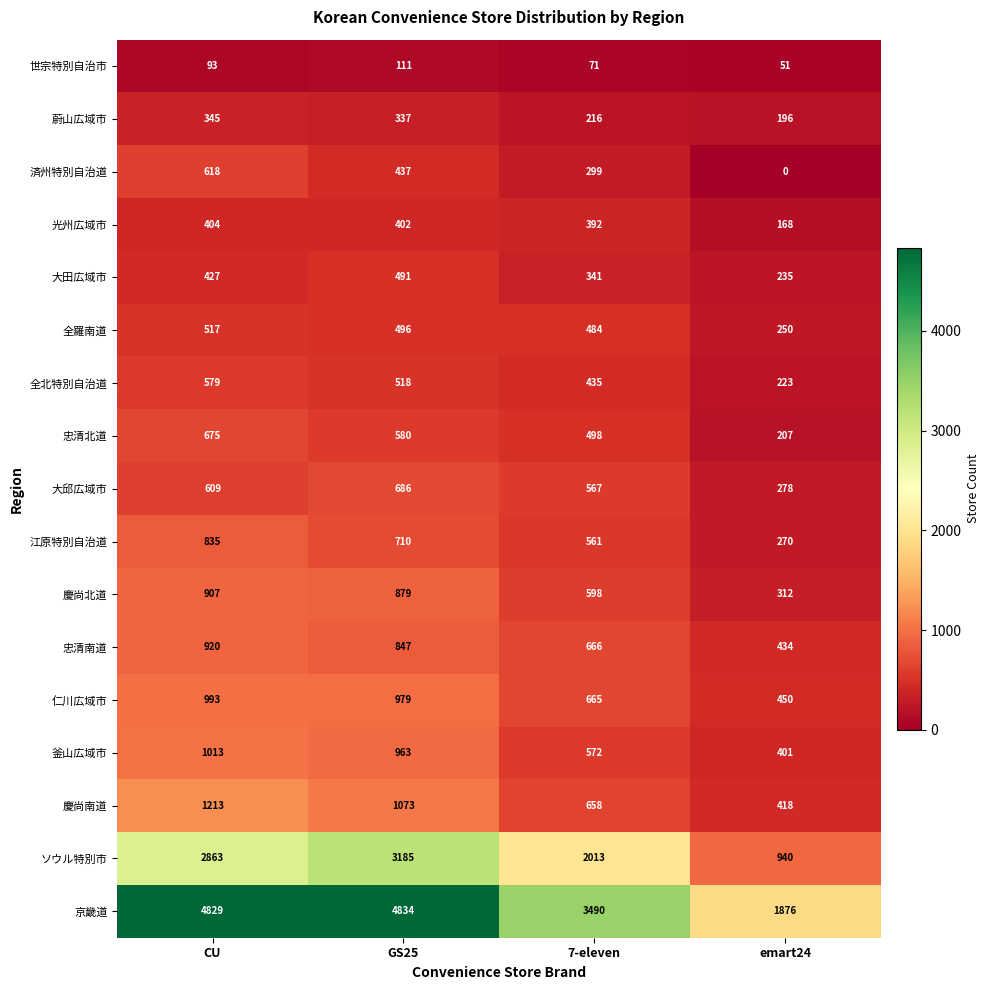

What is the greatest value displayed?

4834